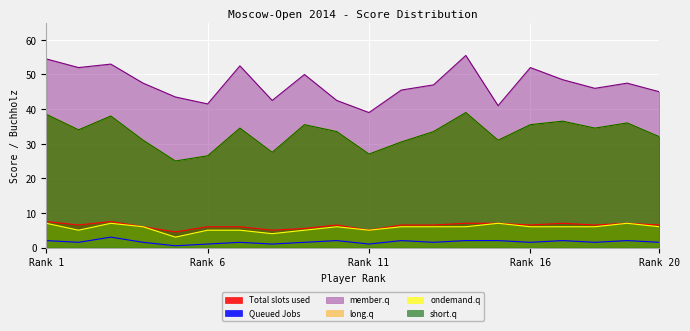

What are all the series names shown in the legend?

Total slots used, Queued Jobs, member.q, long.q, ondemand.q, short.q